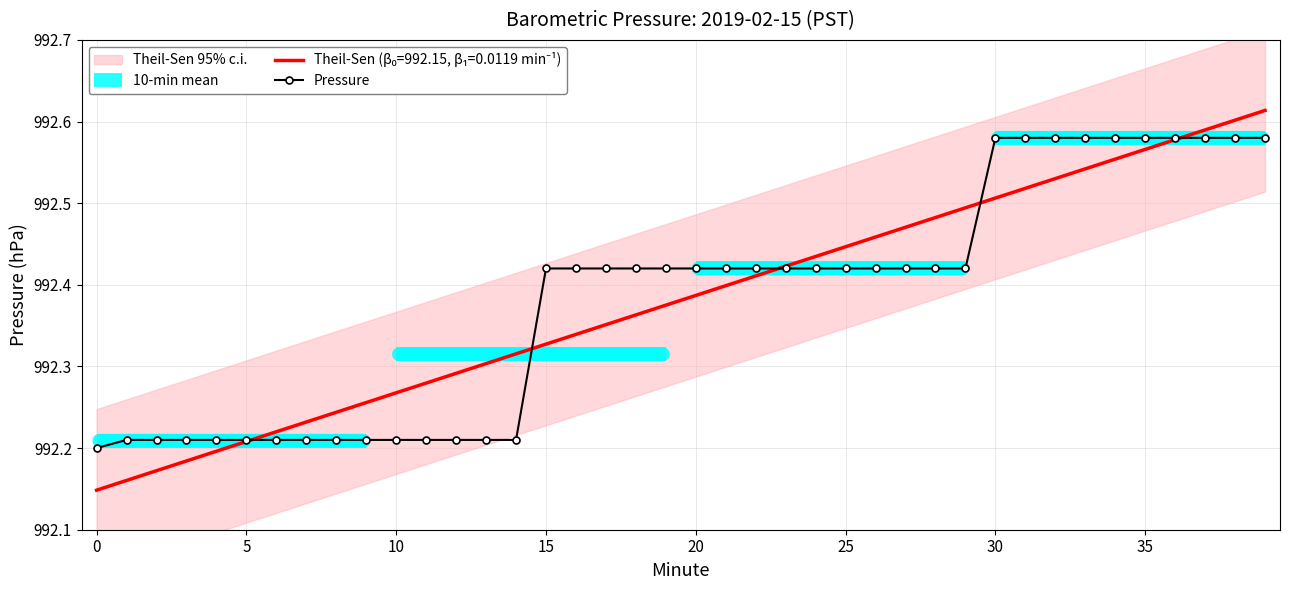

What is the change in value from 2 to 25?

+0.2